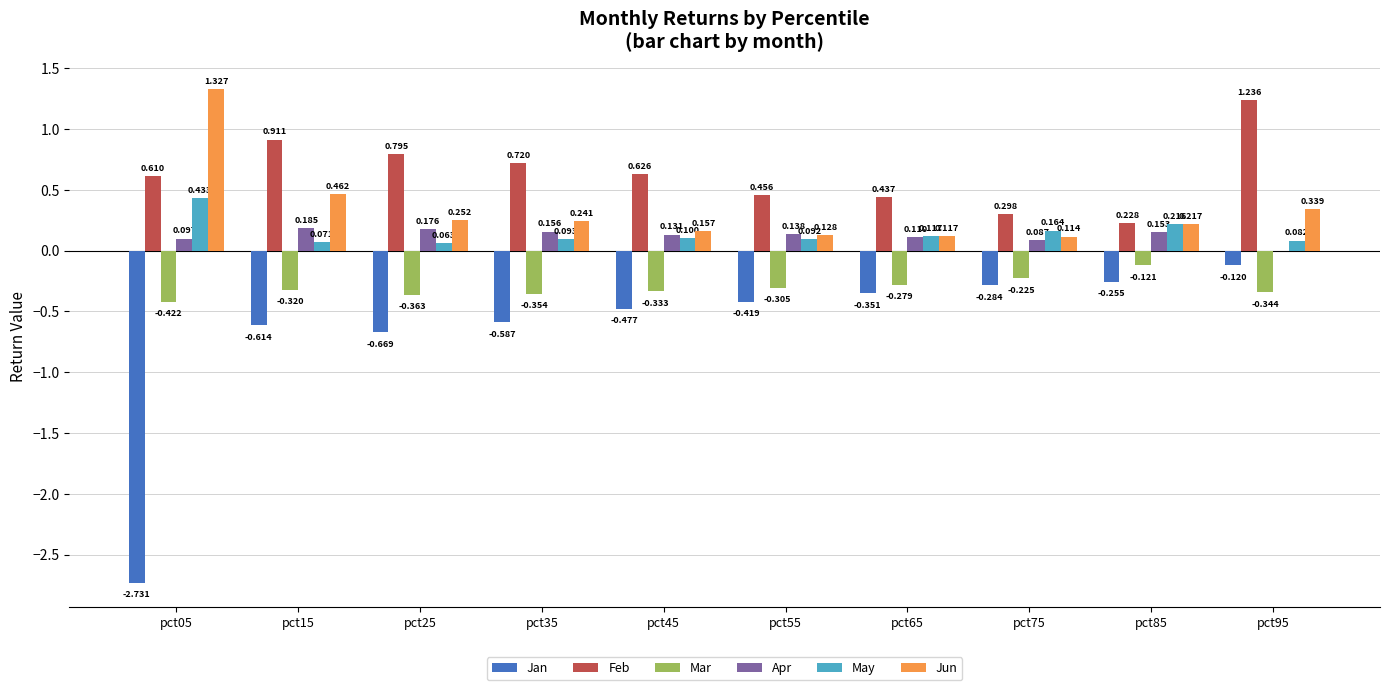

At which category is the sum across all series the highest?

pct95